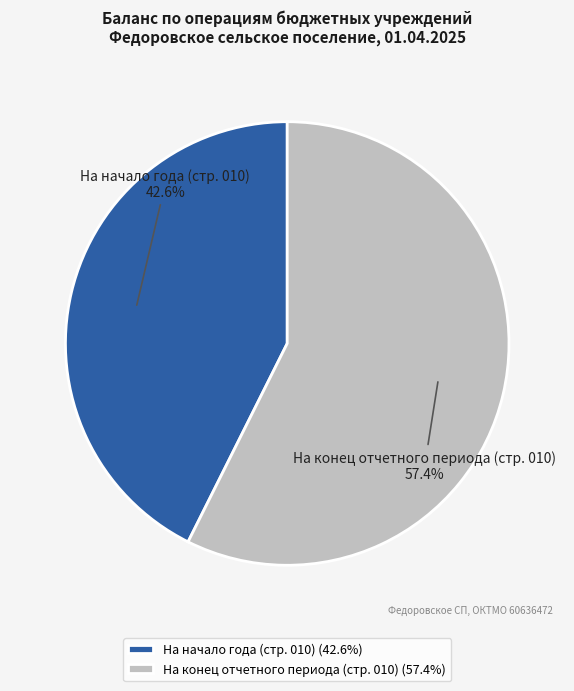

What portion of the pie excludes На начало года (стр. 010)?

57.4%